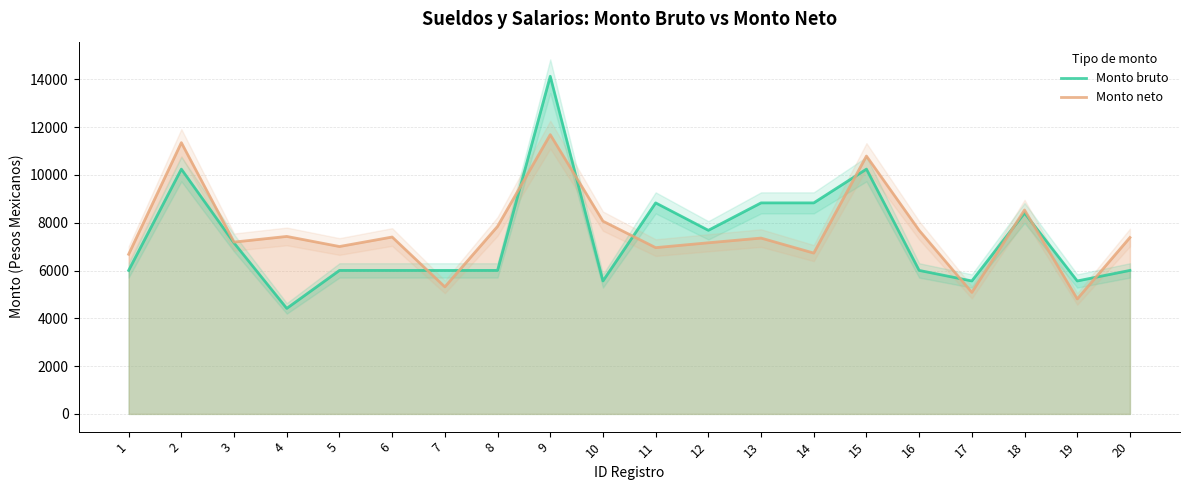

Reading left to right, transcribe all the data shown in this chart.

Monto bruto: 1=6003.9	2=10241.9	3=7151.7	4=4414.6	5=6003.9	6=6003.9	7=6003.9	8=6003.9	9=14126.7	10=5562.4	11=8829.1	12=7681.5	13=8829.1	14=8829.1	15=10241.9	16=6003.9	17=5562.4	18=8405.4	19=5562.4	20=6003.9
Monto neto: 1=6679.8	2=11349.4	3=7189.0	4=7425.6	5=7003.6	6=7400.8	7=5315.4	8=7844.6	9=11684.0	10=8064.6	11=6956.8	12=7160.2	13=7356.6	14=6729.2	15=10789.0	16=7680.4	17=5084.4	18=8532.4	19=4810.2	20=7380.4